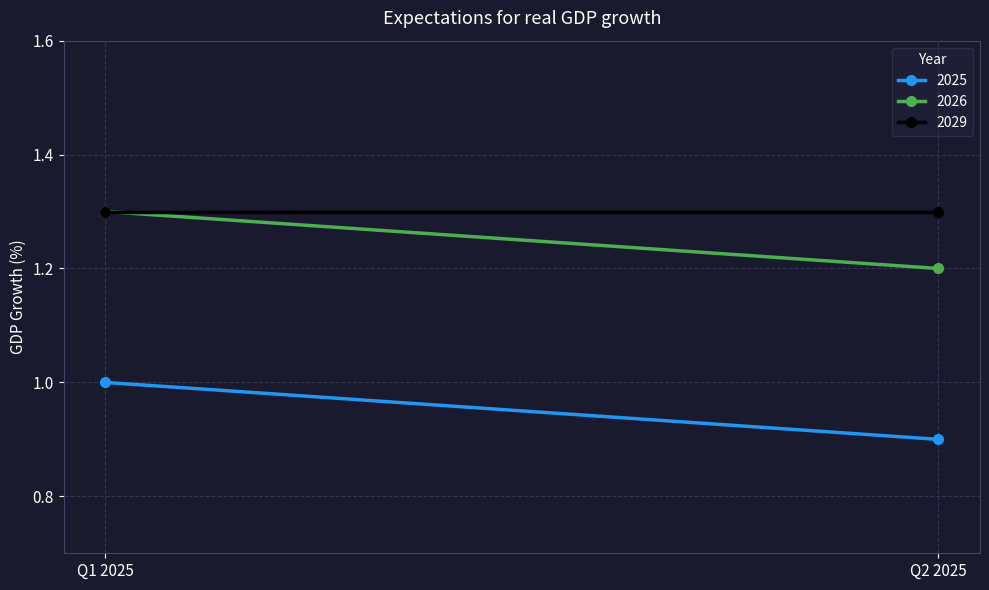

What is the label of the 1st point from the right?

Q2 2025